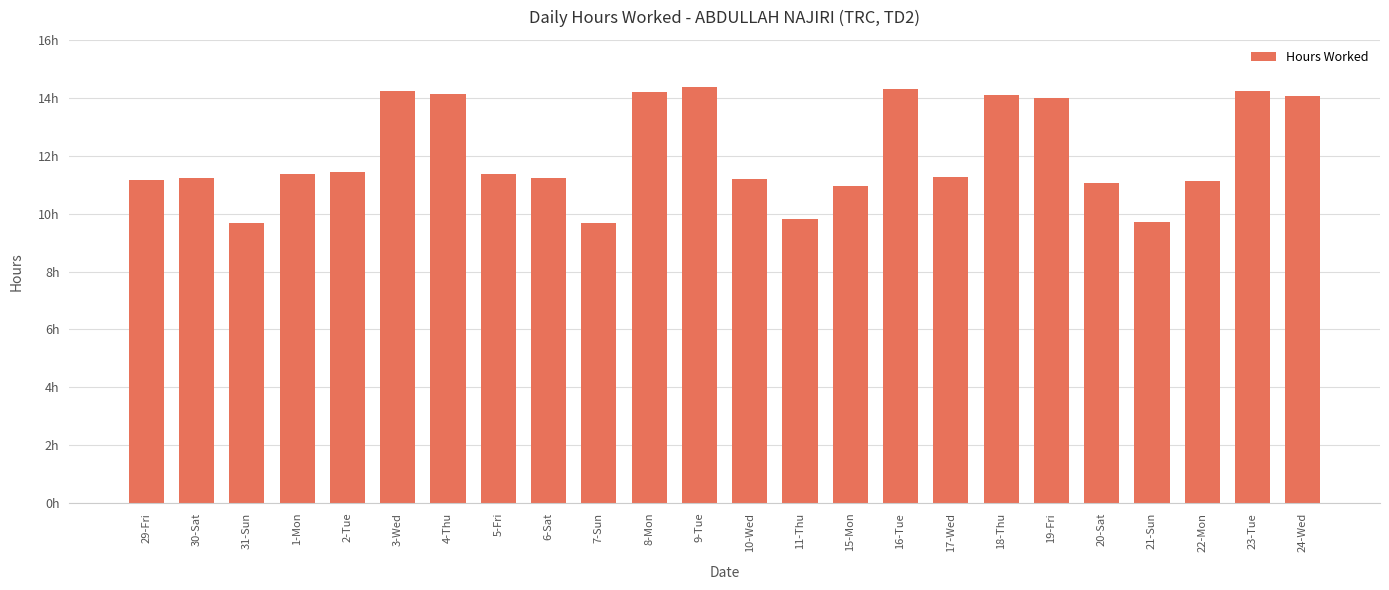

Are the bars horizontal?

No